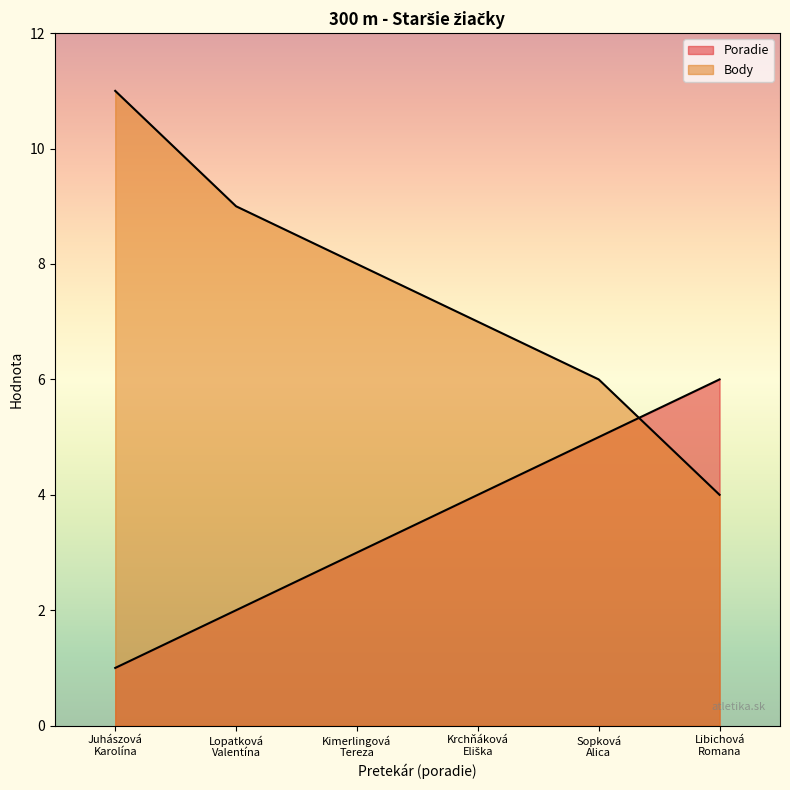

True or false: Body has more than 0 interior local peaks.

False